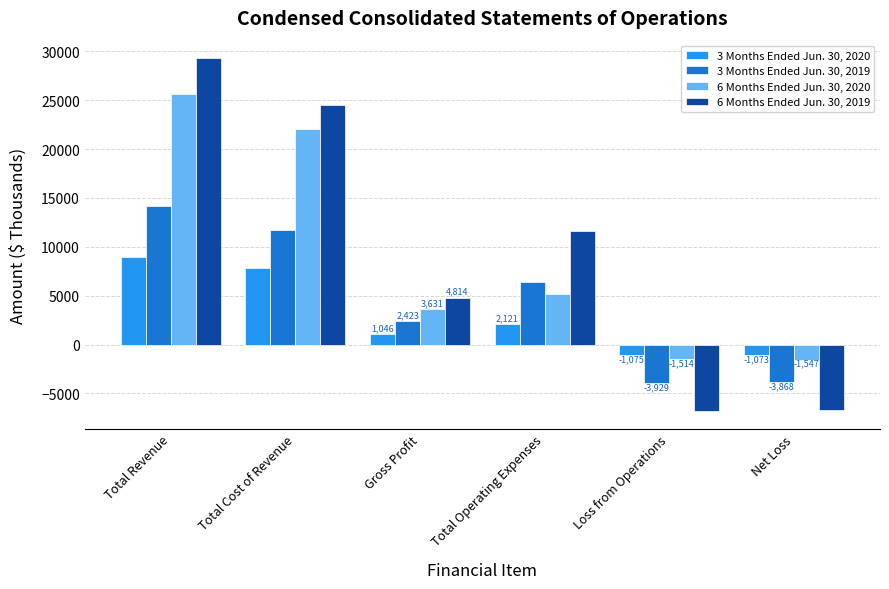

What is the difference between the second highest and second lowest values in the 6 Months Ended Jun. 30, 2020 series?

23536